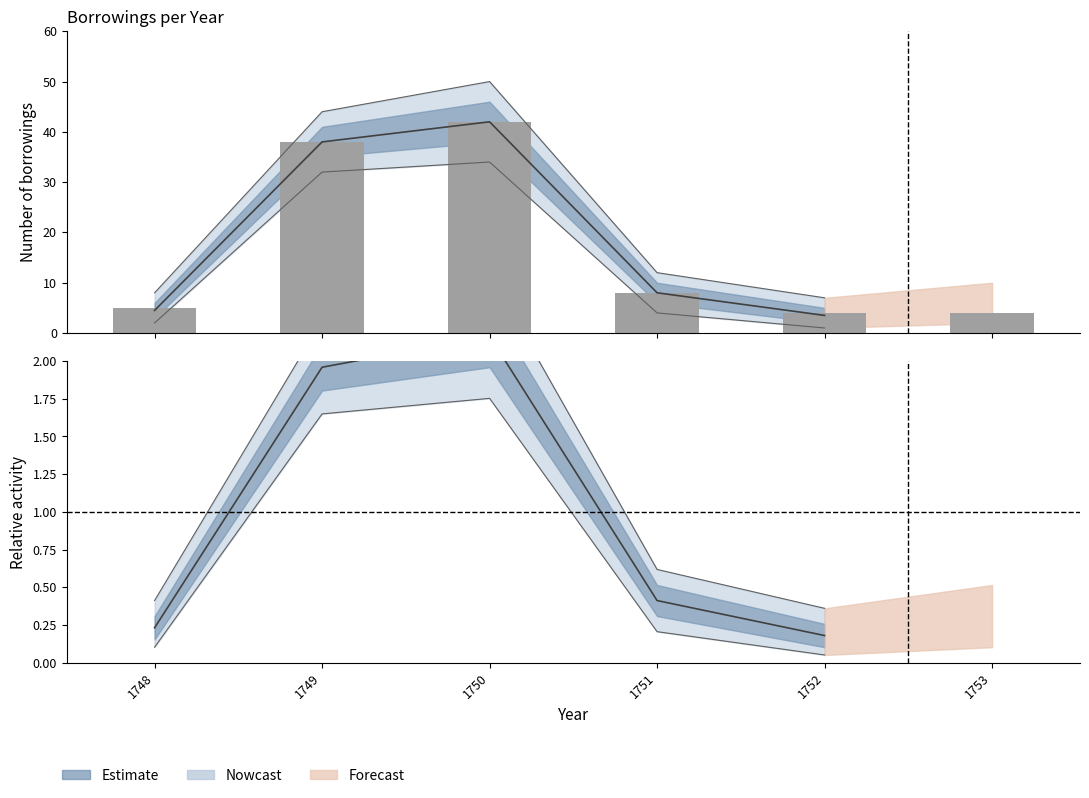

Does the chart contain stacked bars?

No